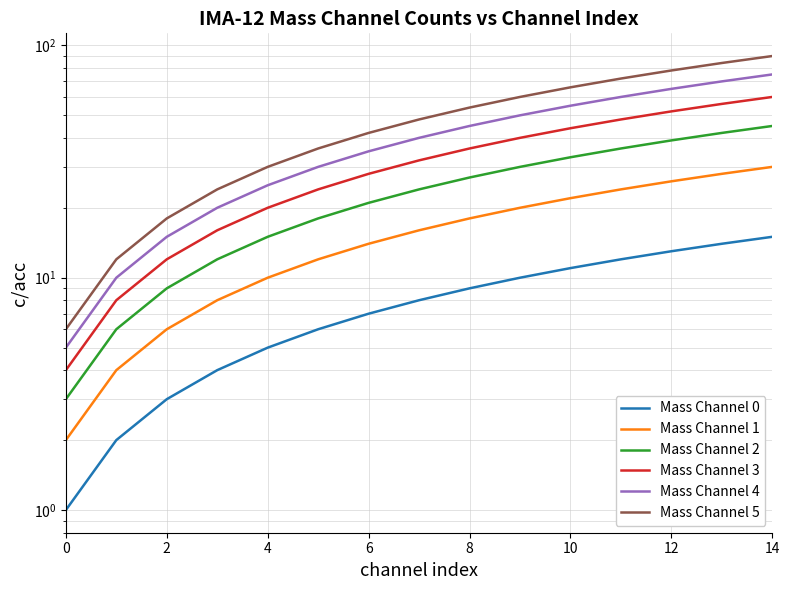

What is the sum of all Mass Channel 2 values?

360